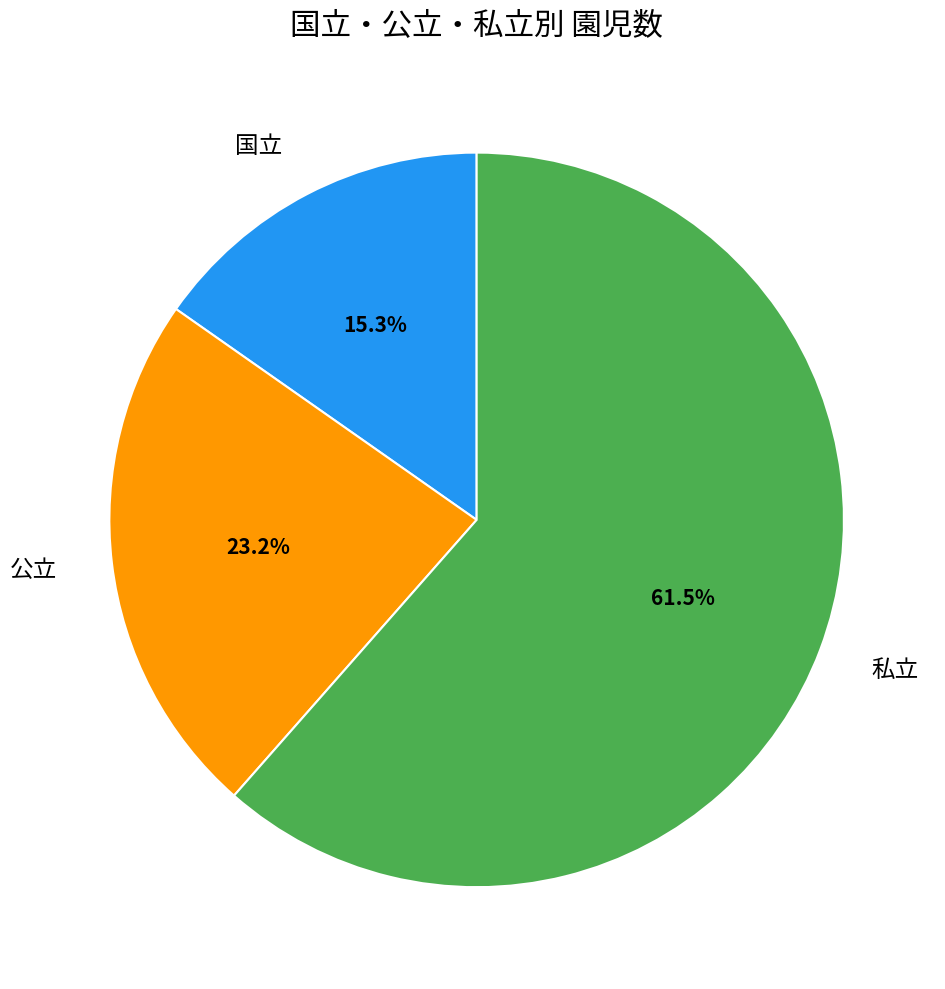

The 公立 slice represents 16% of the pie. True or false?

False